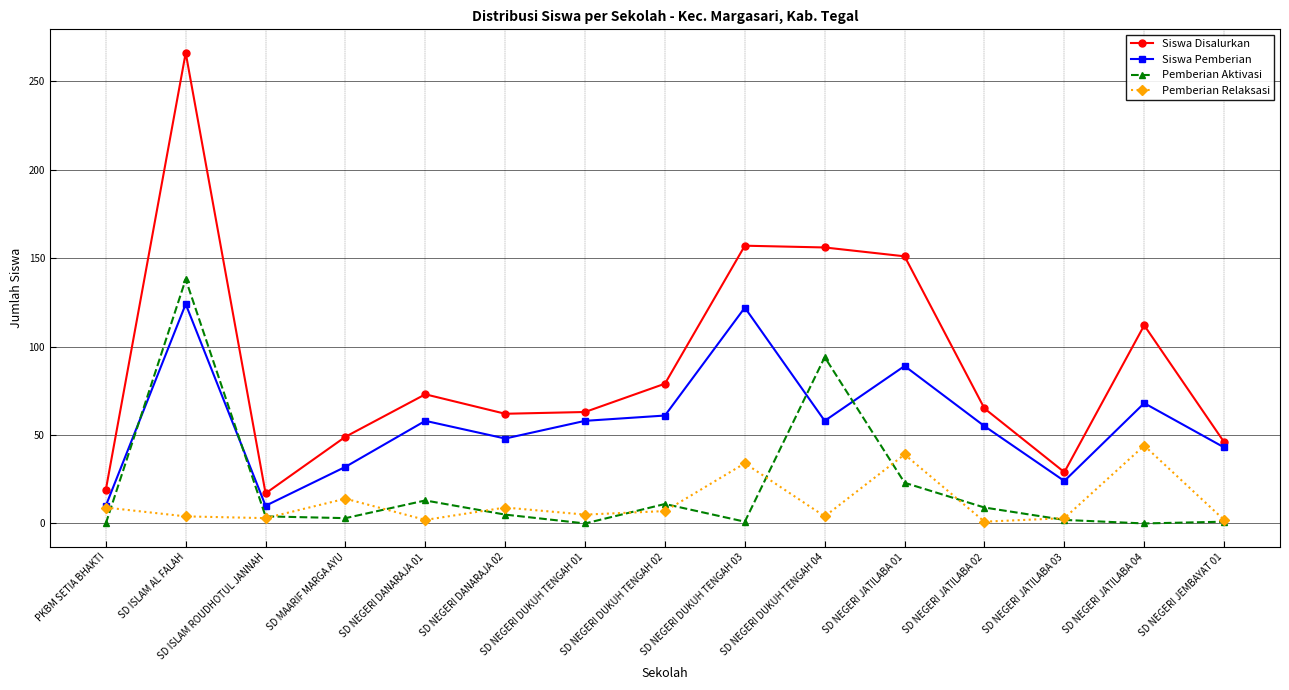

What are all the series names shown in the legend?

Siswa Disalurkan, Siswa Pemberian, Pemberian Aktivasi, Pemberian Relaksasi